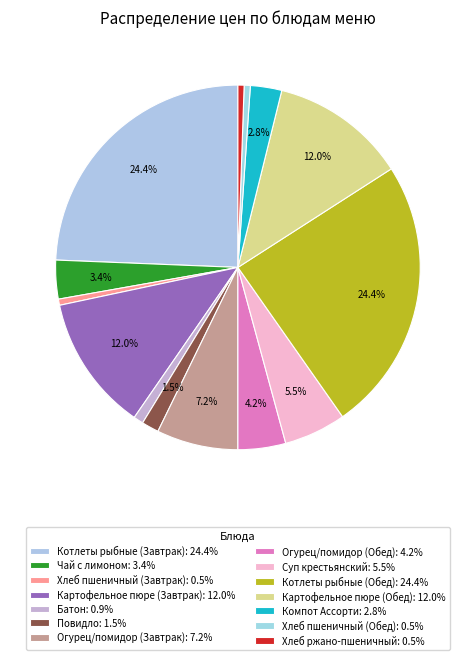

Is the sum of Хлеб пшеничный (Завтрак) and Повидло greater than half?

No